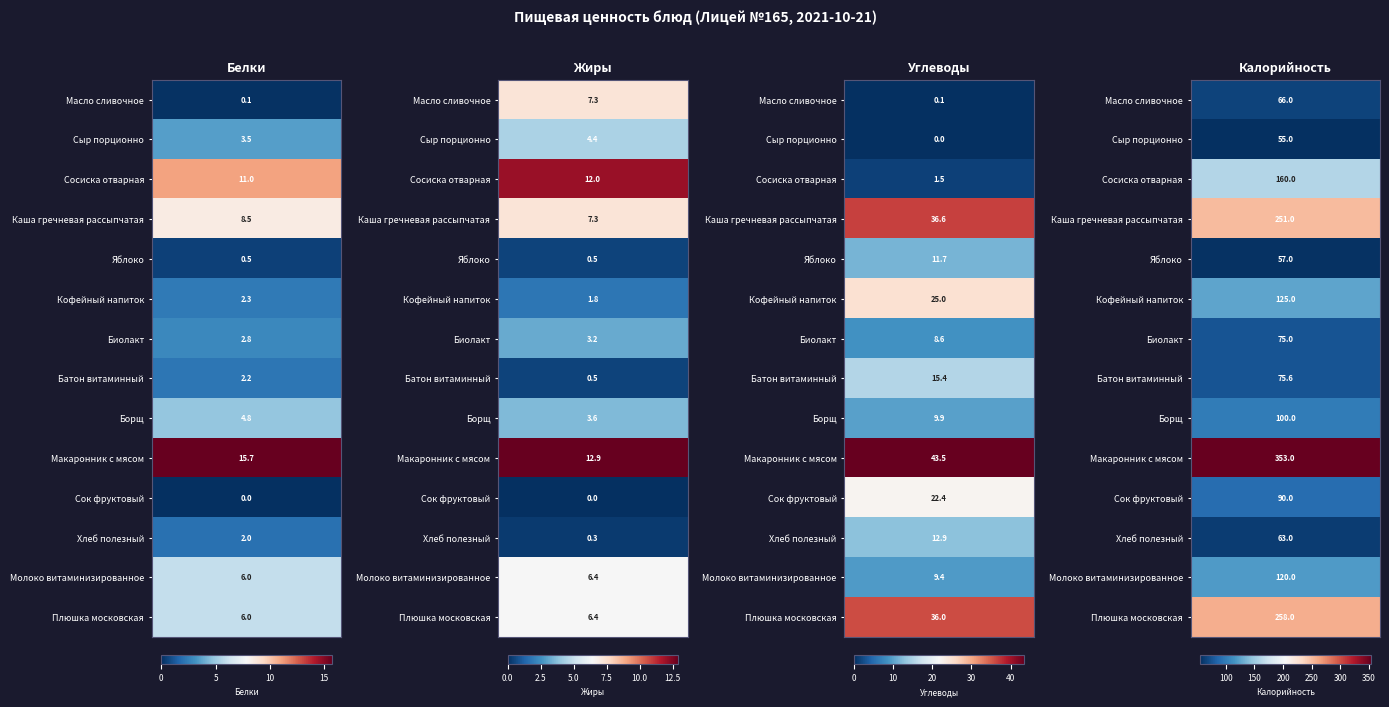

What is the difference between the Биолакт values at 2 and 3?

66.4